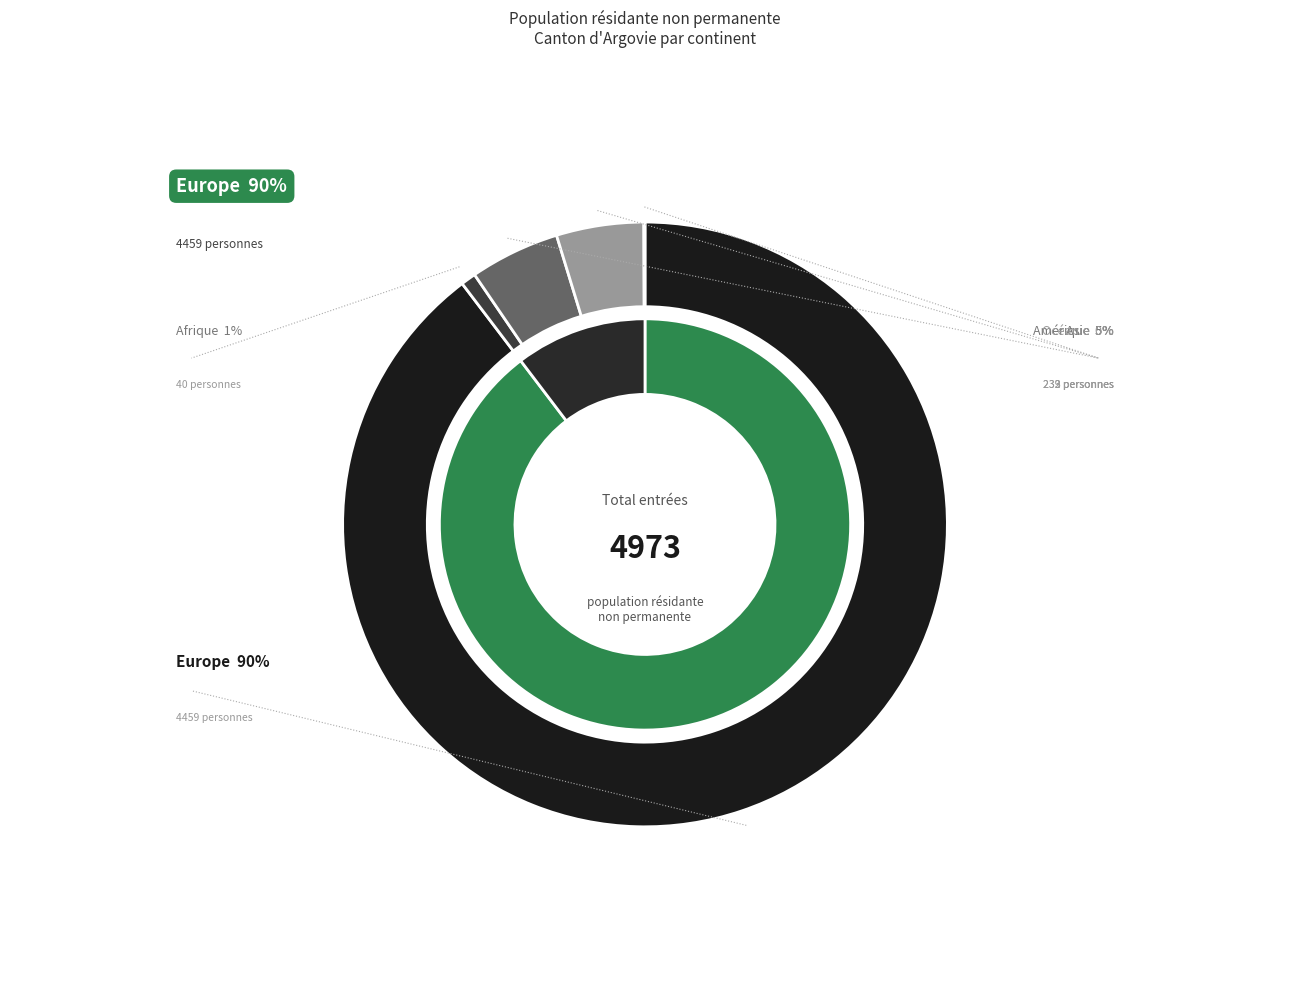

Count the number of slices in the pie.

5